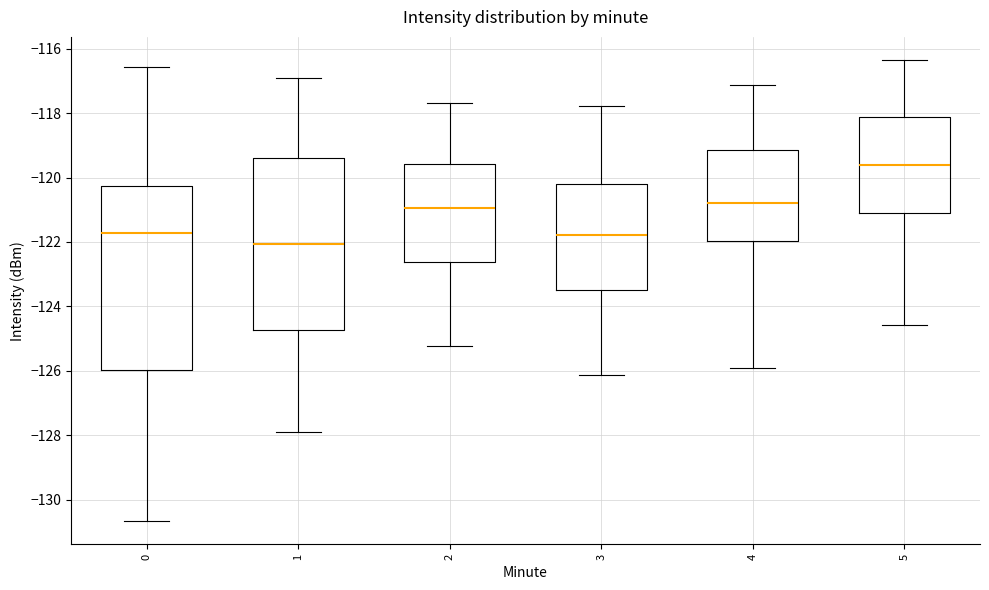

Reading left to right, read every box against the y-axis: the position of its median line, the range the box covers, and the ends of its whiskers. The values are not printed on the chart, so give them approximately, as read against the axis.

0: median -121.8, box -126.0 to -120.2, whiskers -130.6 to -116.6
1: median -122.0, box -124.8 to -119.4, whiskers -127.8 to -117.0
2: median -121.0, box -122.6 to -119.6, whiskers -125.2 to -117.6
3: median -121.8, box -123.4 to -120.2, whiskers -126.2 to -117.8
4: median -120.8, box -122.0 to -119.2, whiskers -126.0 to -117.2
5: median -119.6, box -121.0 to -118.2, whiskers -124.6 to -116.4